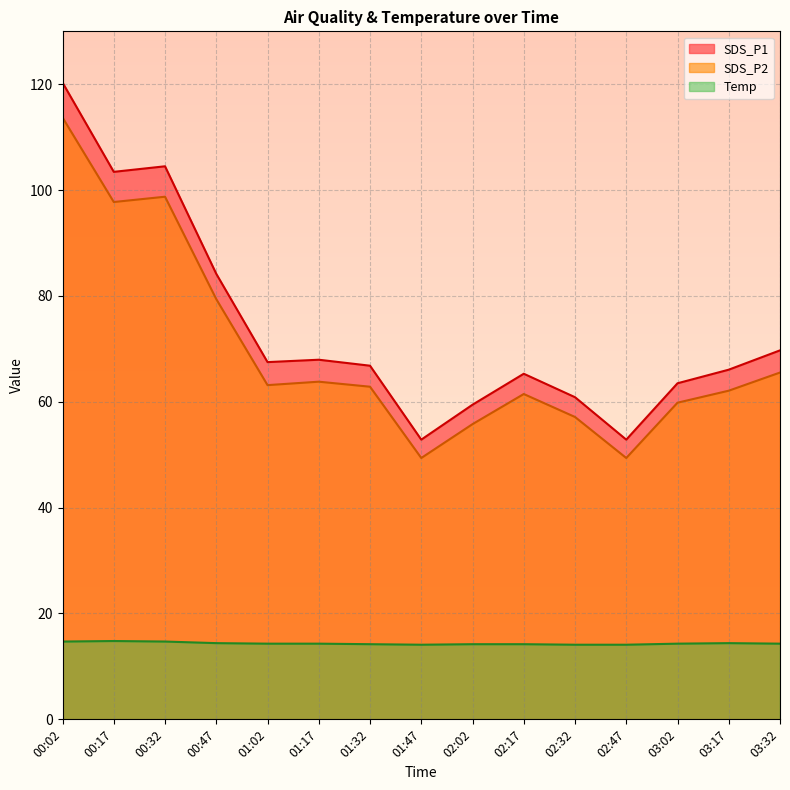

Rank the categories by SDS_P2 value from highest to lowest.

00:02, 00:32, 00:17, 00:47, 03:32, 01:17, 01:02, 01:32, 03:17, 02:17, 03:02, 02:32, 02:02, 01:47, 02:47